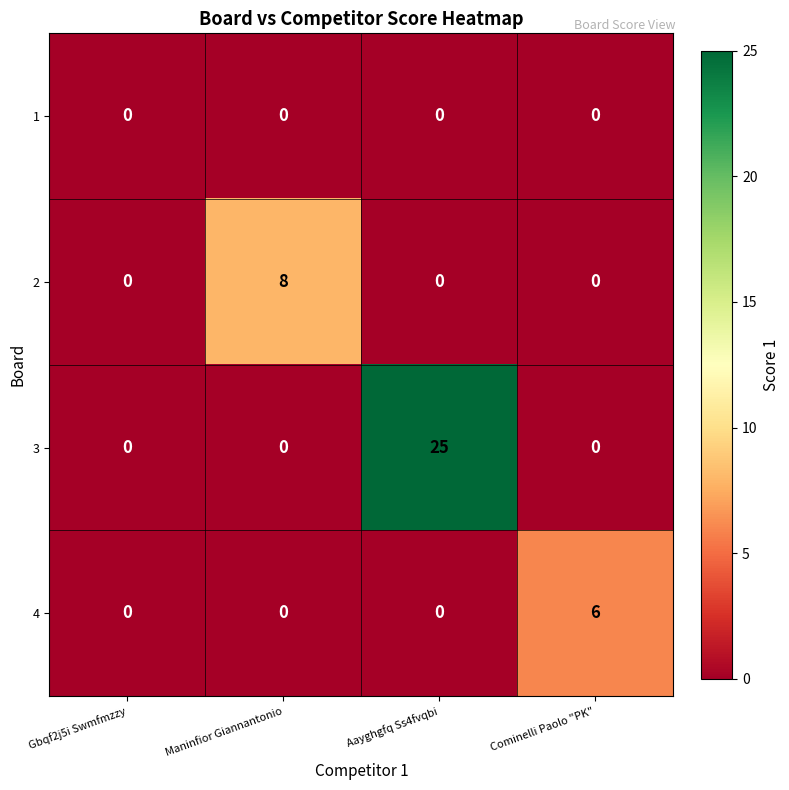

What is the highest value of the 3 series?

25